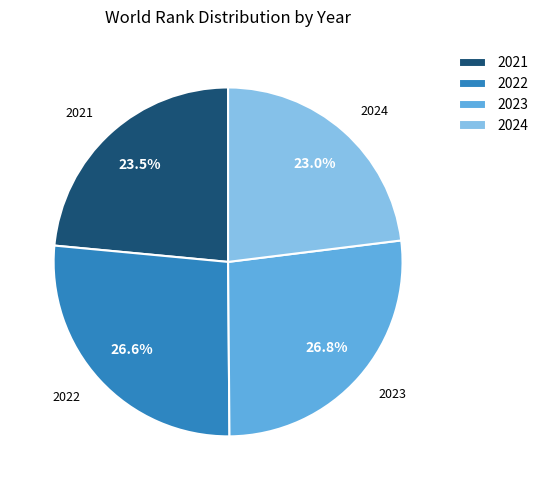

How much of the chart is everything except 2024?

77.0%